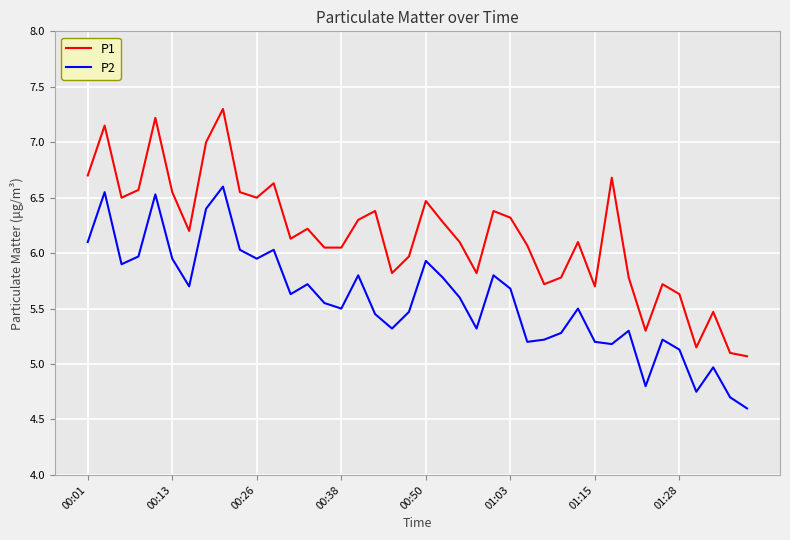

What is the minimum value for P1?

5.1